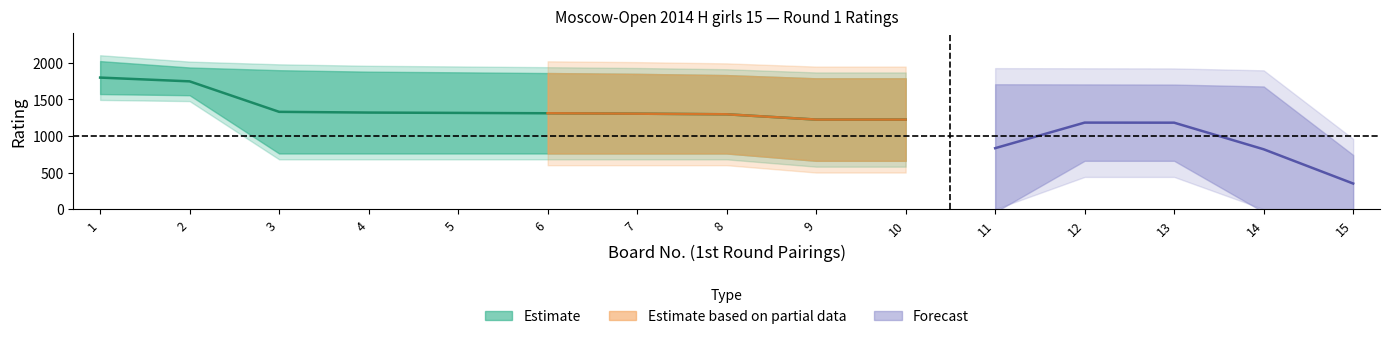

True or false: Rating White has more than 1 points higher than both neighbors.

True